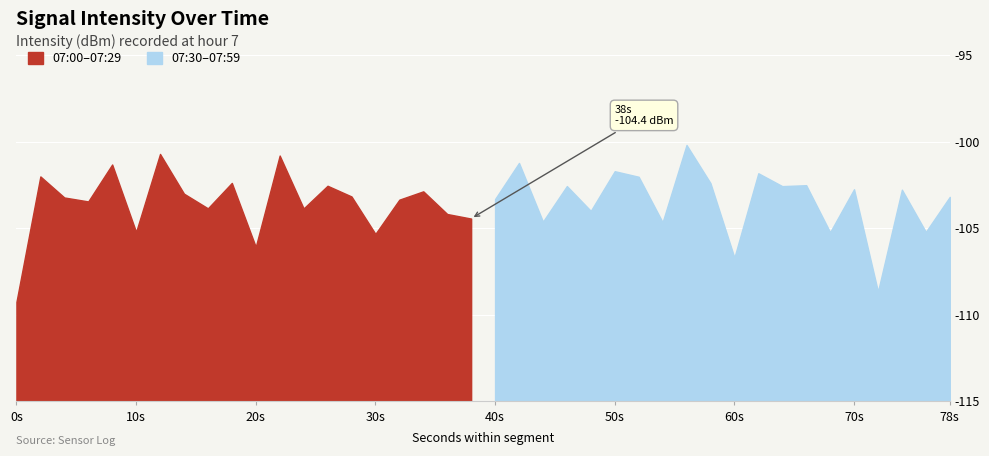

How many values in the 07:00-07:29 series exceed -103?

7